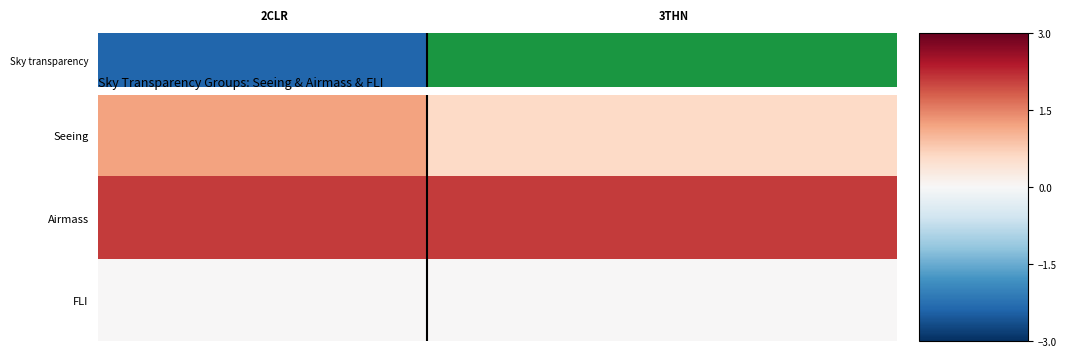

Count the number of data series in this chart.

3